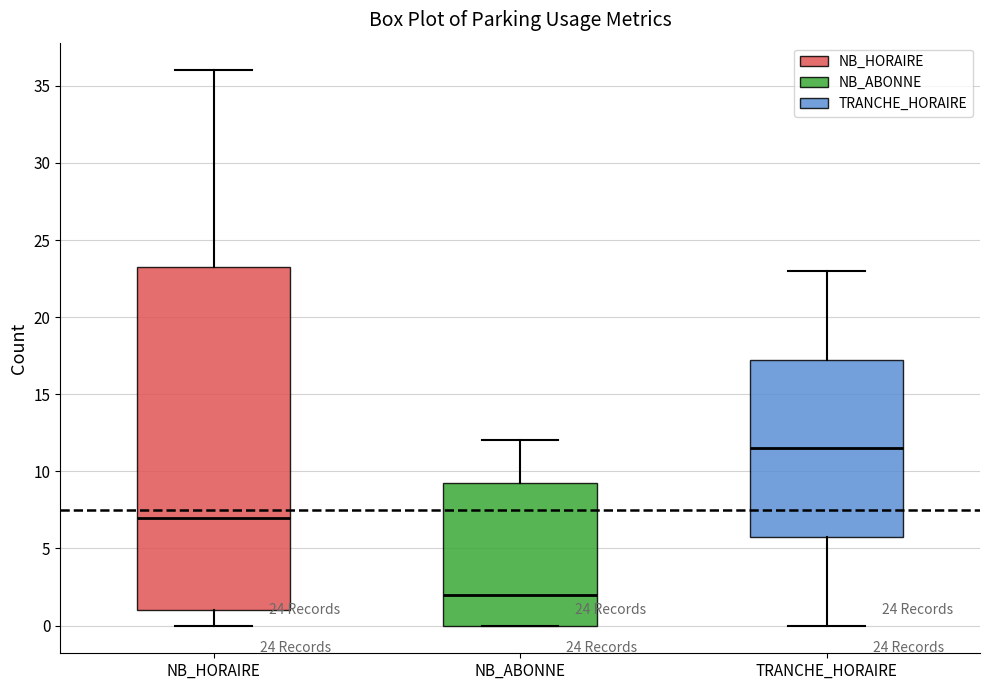

Which box is the tallest, from its lower edge to its upper edge?

NB_HORAIRE